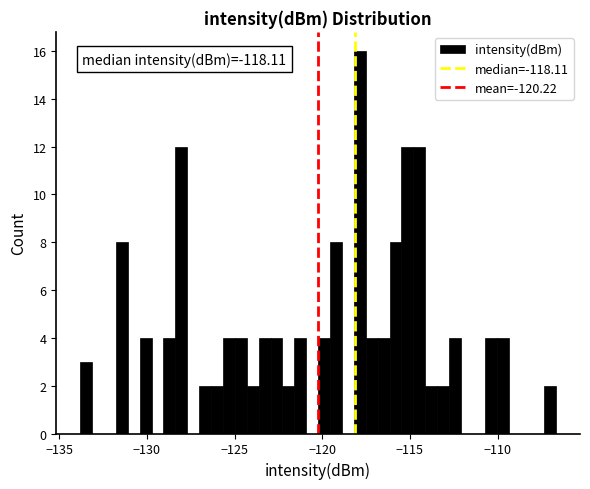

Read against the x-axis, roughly where is the centre of the tallest bar?

-118.0